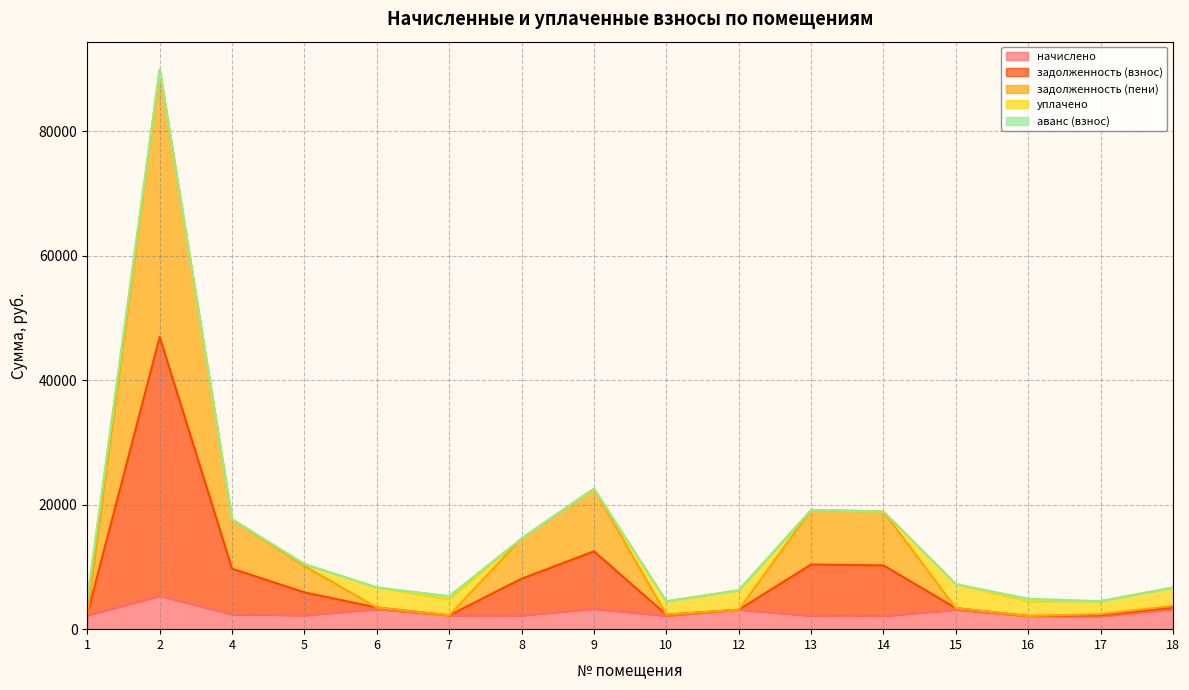

What is the total value across all series at 9?

22571.3